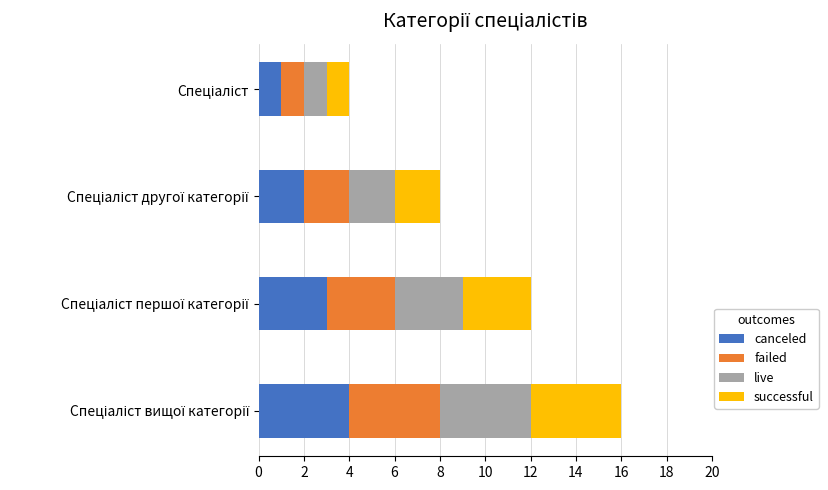

How many distinct data groups are displayed?

4